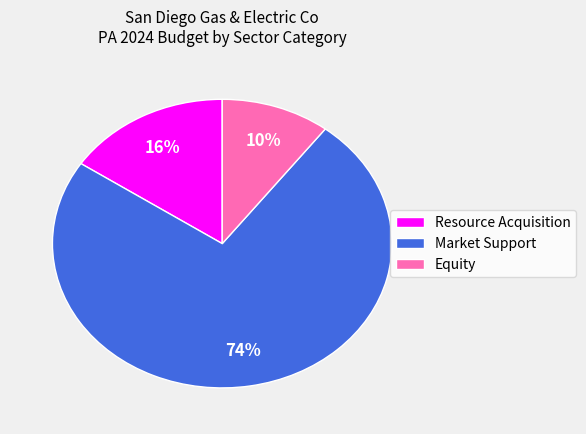

Is it true that Resource Acquisition is 16% of the pie?

True